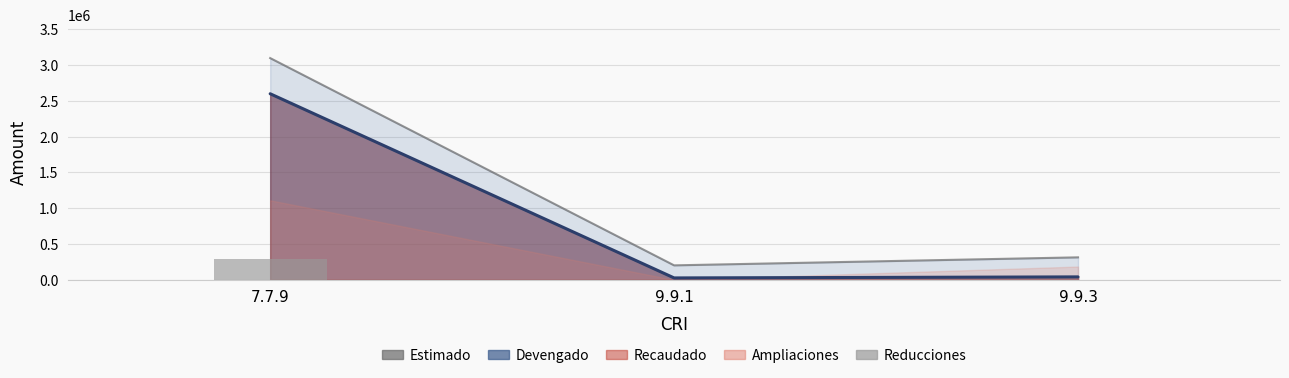

What is the label of the 2nd bar from the left?

9.9.1